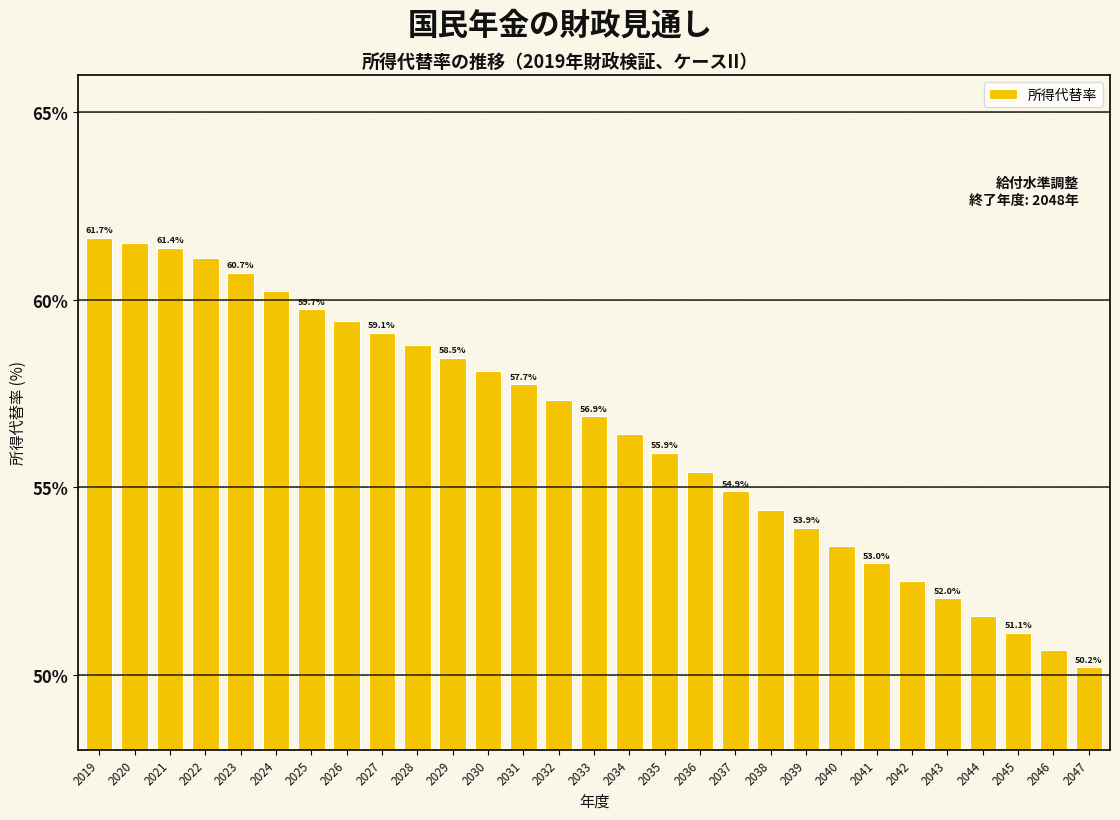

Reading left to right, list all the values displayed in this chart.

2019=61.7	2020=61.5	2021=61.4	2022=61.1	2023=60.7	2024=60.2	2025=59.7	2026=59.4	2027=59.1	2028=58.8	2029=58.5	2030=58.1	2031=57.7	2032=57.3	2033=56.9	2034=56.4	2035=55.9	2036=55.4	2037=54.9	2038=54.4	2039=53.9	2040=53.4	2041=53.0	2042=52.5	2043=52.0	2044=51.6	2045=51.1	2046=50.7	2047=50.2